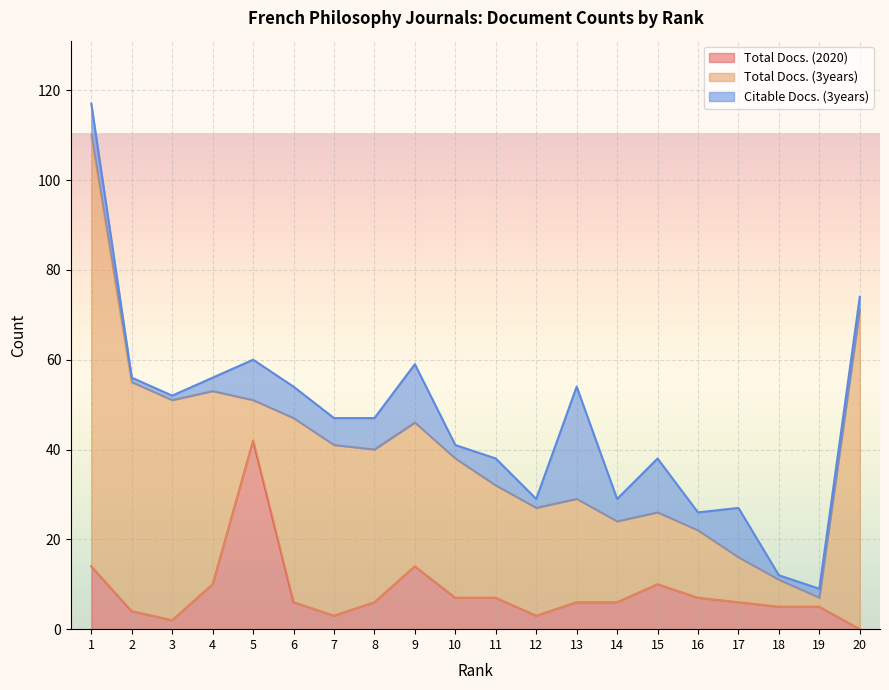

Where does the Total Docs. (3years) series first go above 31?

1